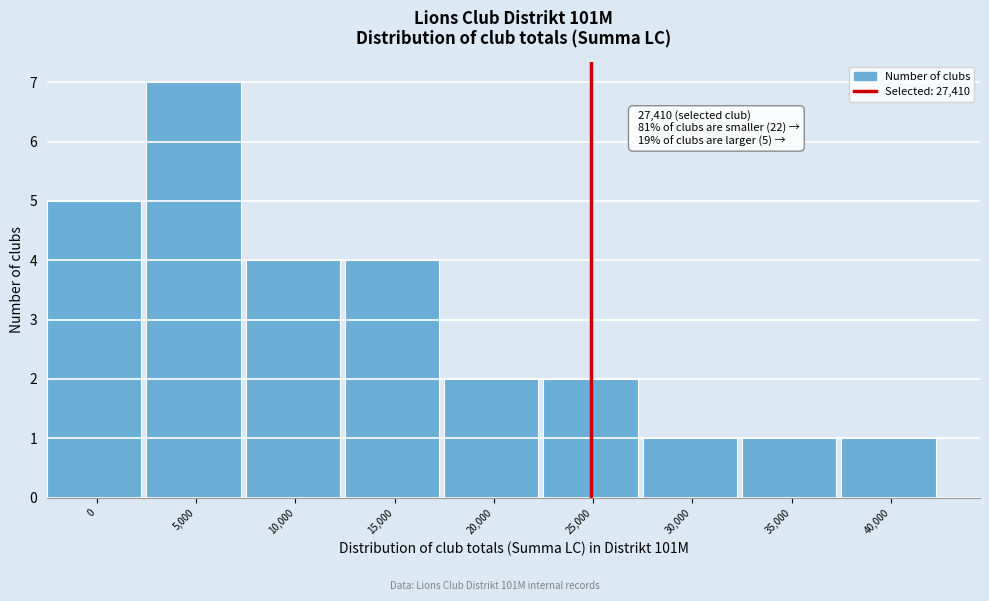

Reading left to right, list all the values displayed in this chart.

0=5	5,000=7	10,000=4	15,000=4	20,000=2	25,000=2	30,000=1	35,000=1	40,000=1